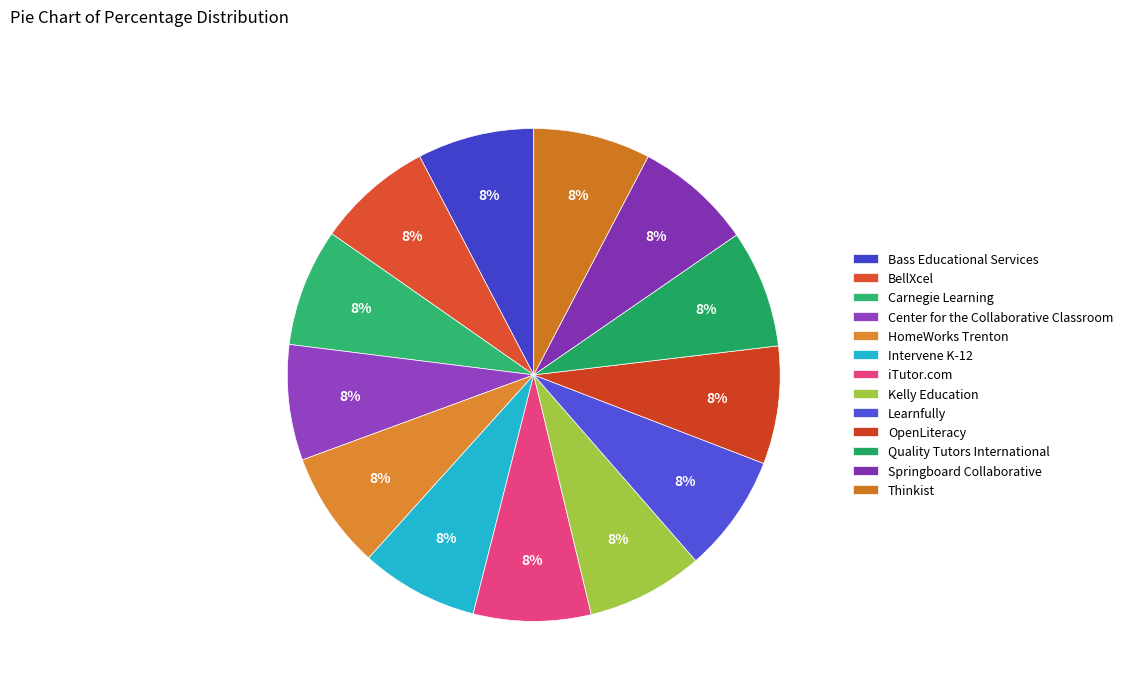

Is it true that Center for the Collaborative Classroom is 8% of the pie?

True